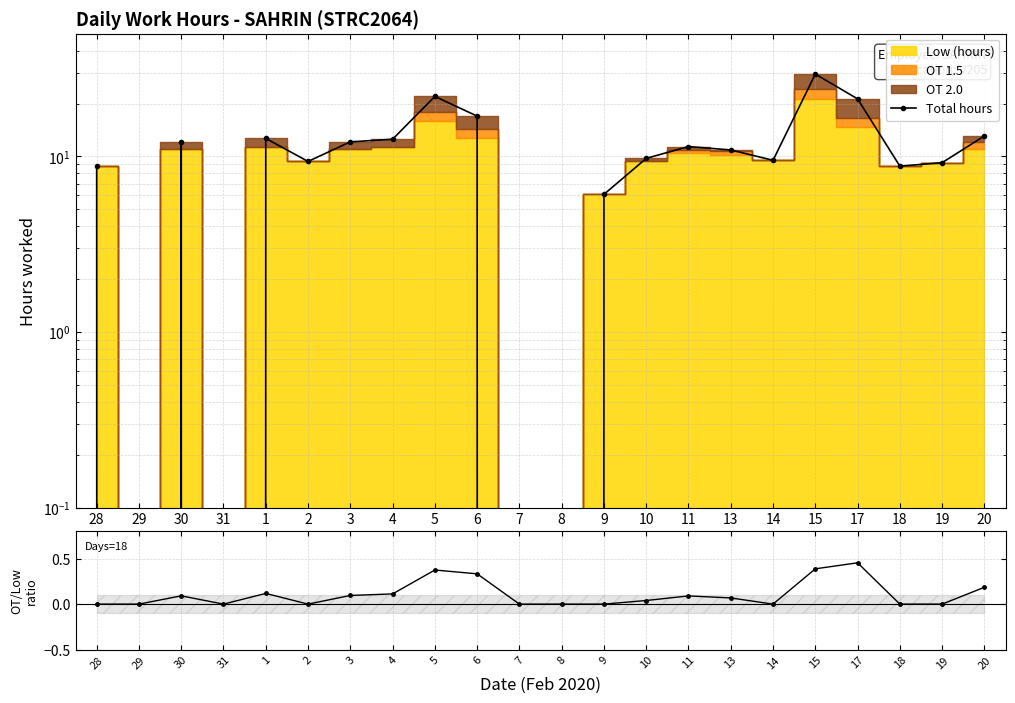

How many positive values does the Total hours series have?

18